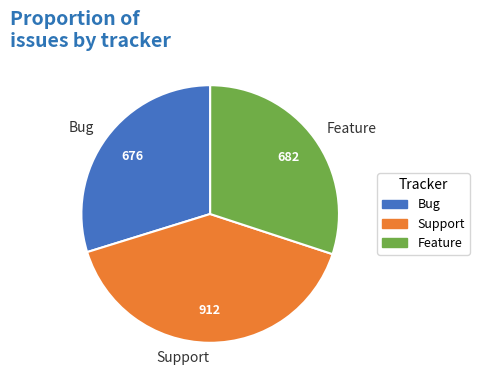

Is there any slice that represents more than half of the pie?

No